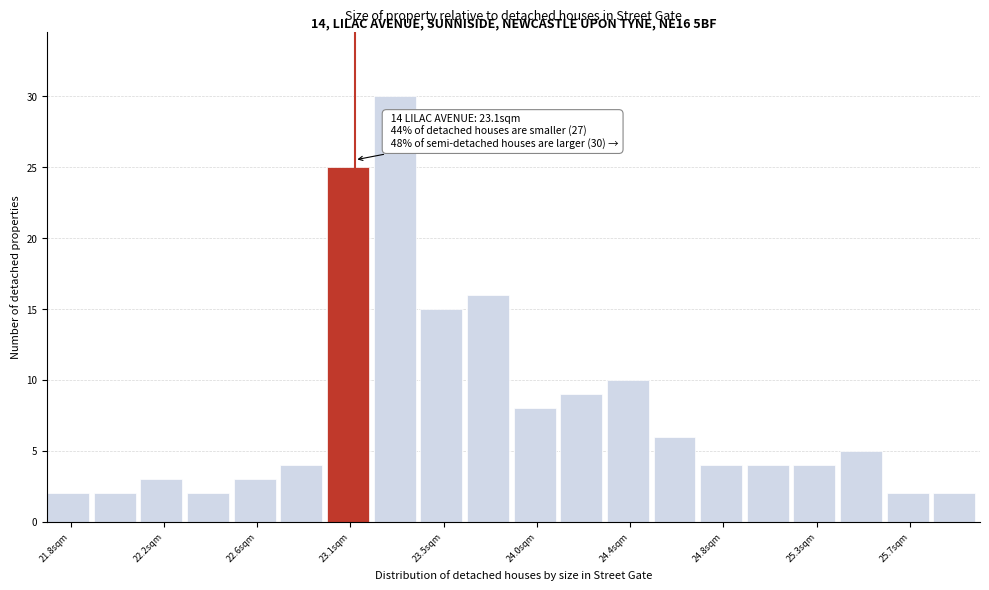

Over which range of the x-axis is the bar tallest?

23.19 to 23.41